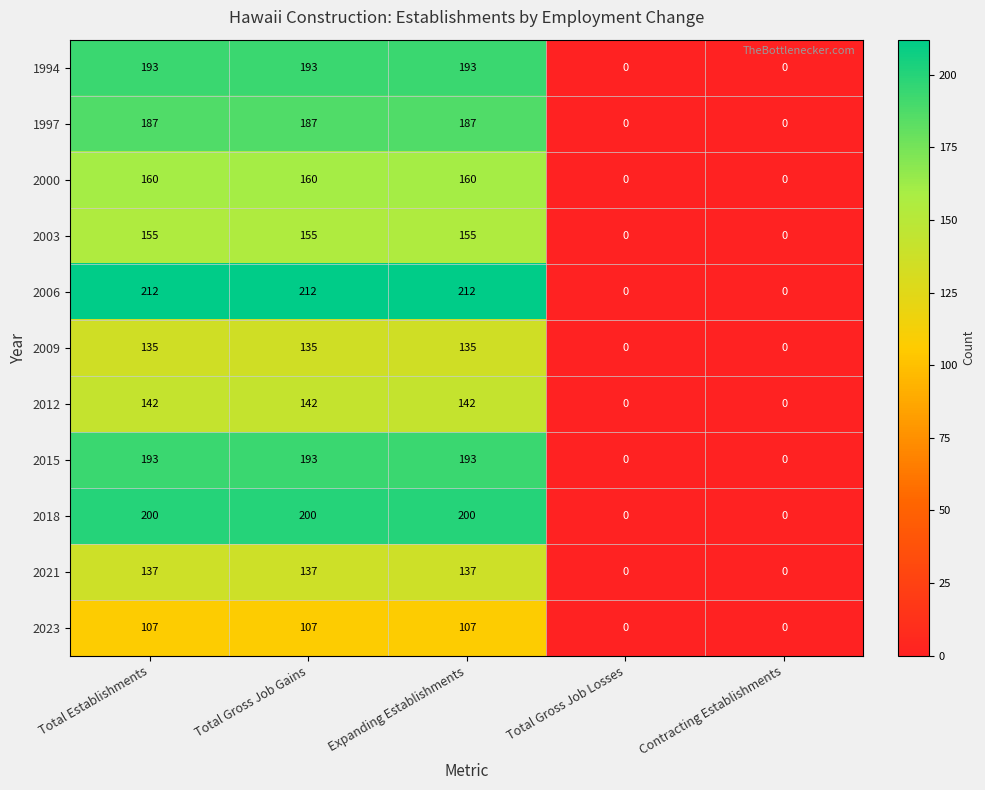

What is the difference between the second highest and minimum values in the 1997 series?

187